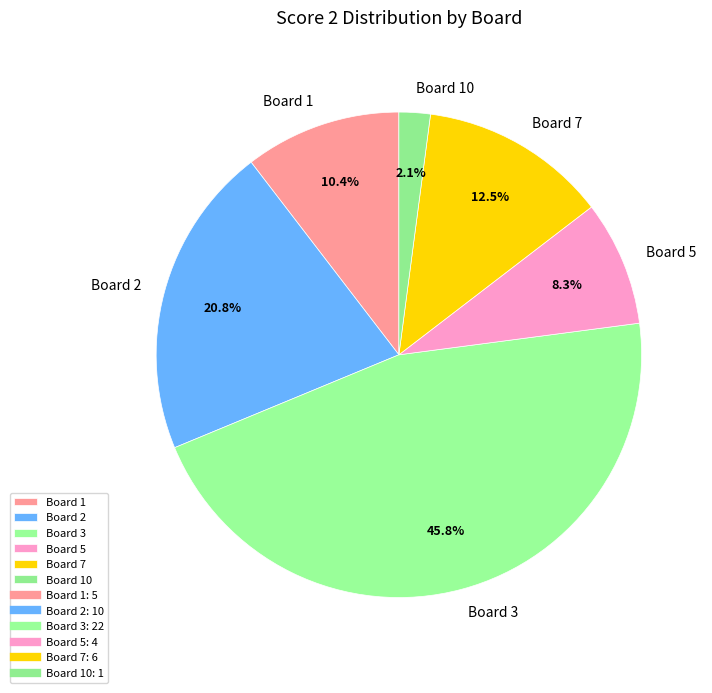

What percentage do Board 2 and Board 1 together represent?

31.2%